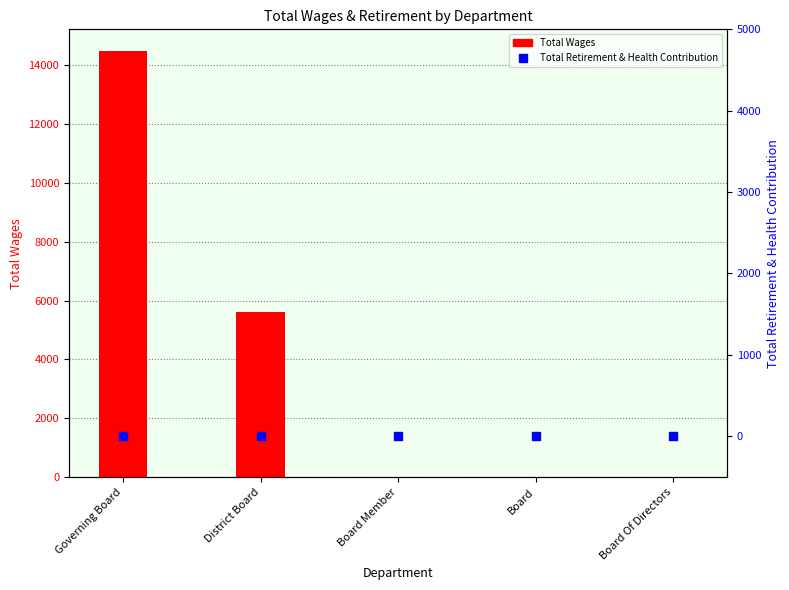

What are all the series names shown in the legend?

Total Wages, Total Retirement & Health Contribution